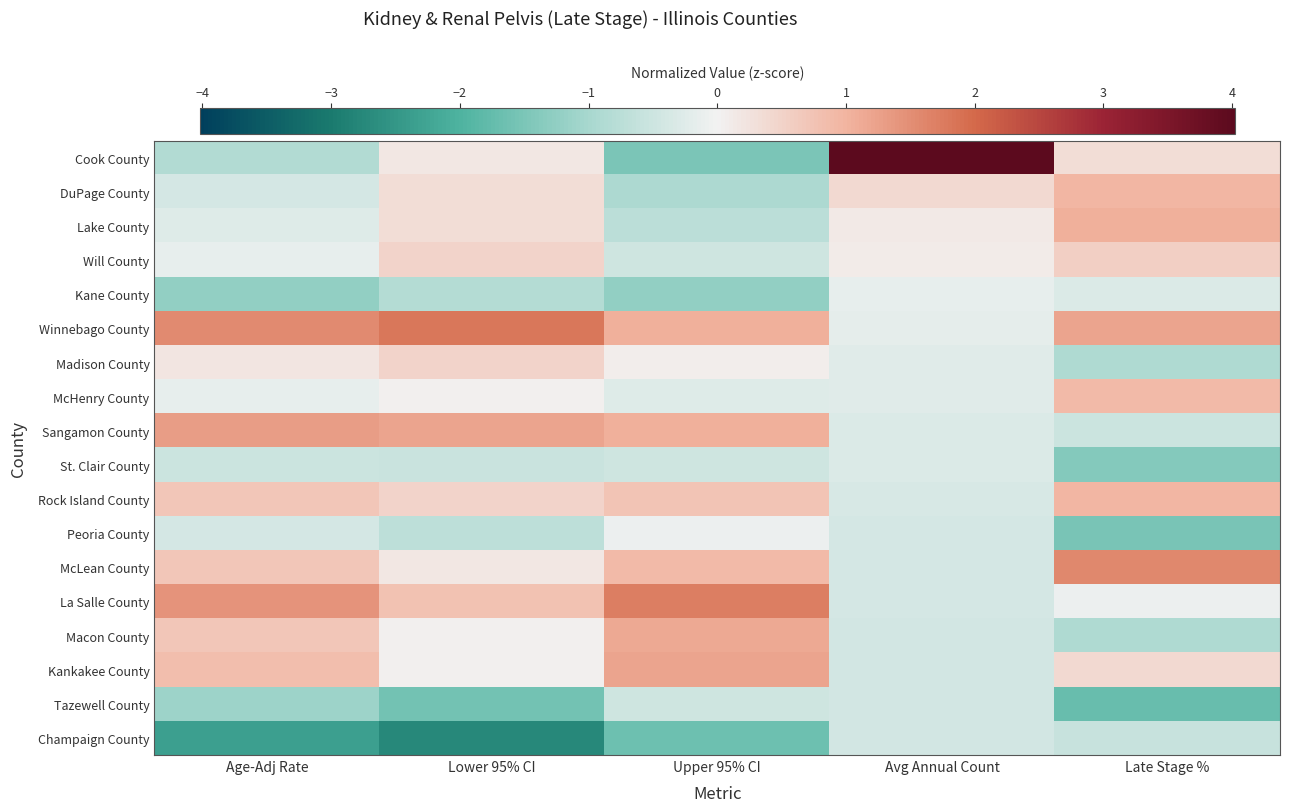

Count the number of data series in this chart.

18